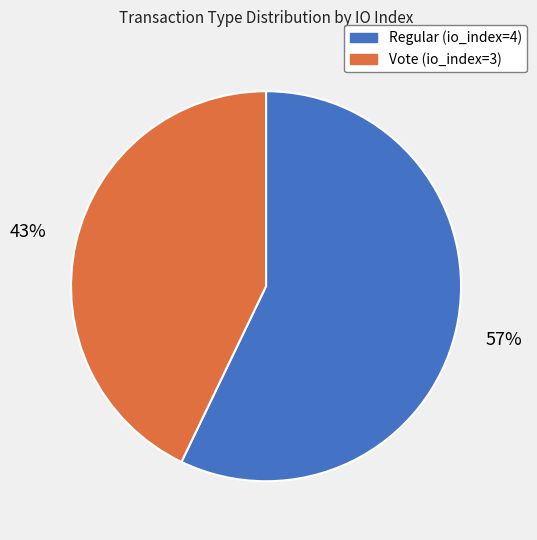

Is the sum of Regular (io_index=4) and Vote (io_index=3) greater than half?

Yes